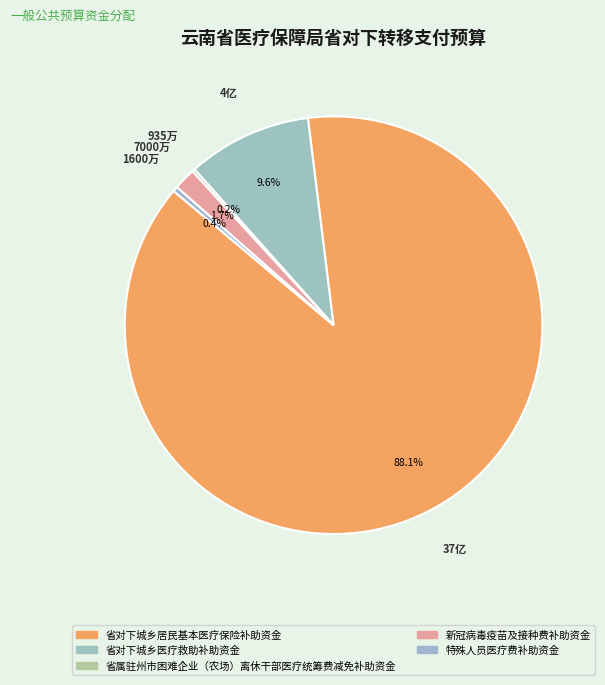

What percentage do 省对下城乡居民基本医疗保险补助资金 and 省属驻州市困难企业（农场）离休干部医疗统筹费减免补助资金 together represent?

88.3%